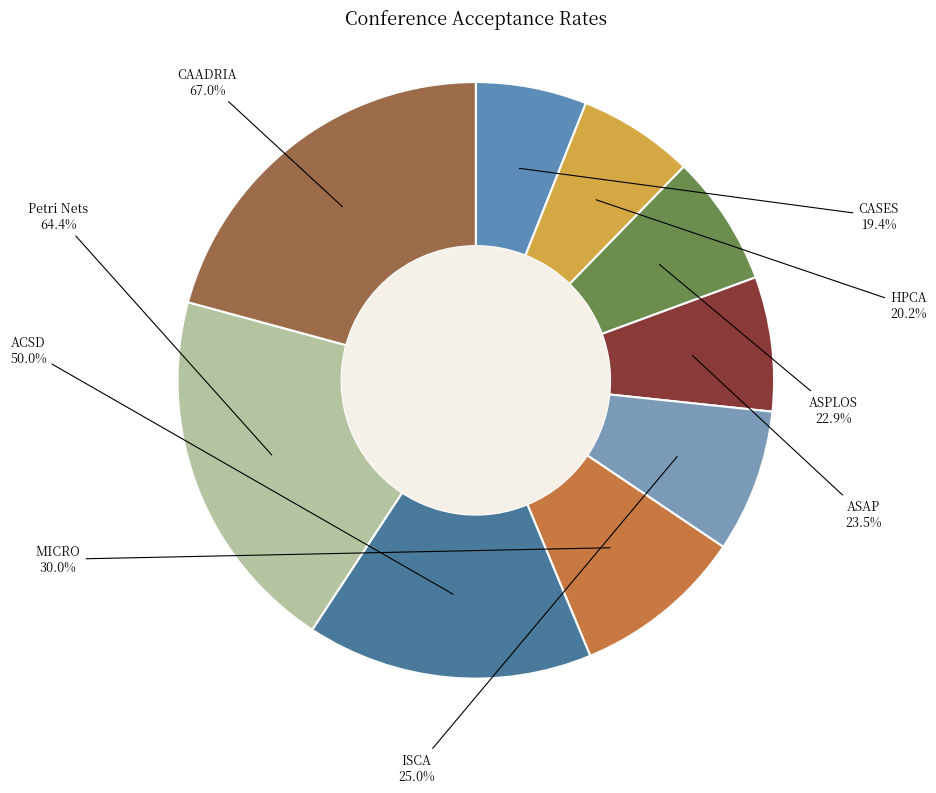

Is it true that ACSD is 16% of the pie?

True